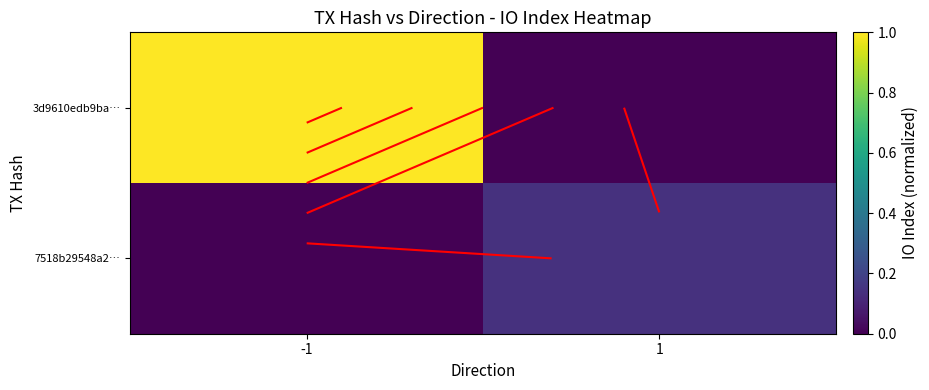

What is the spread (max minus min) of values at -1?

1.0